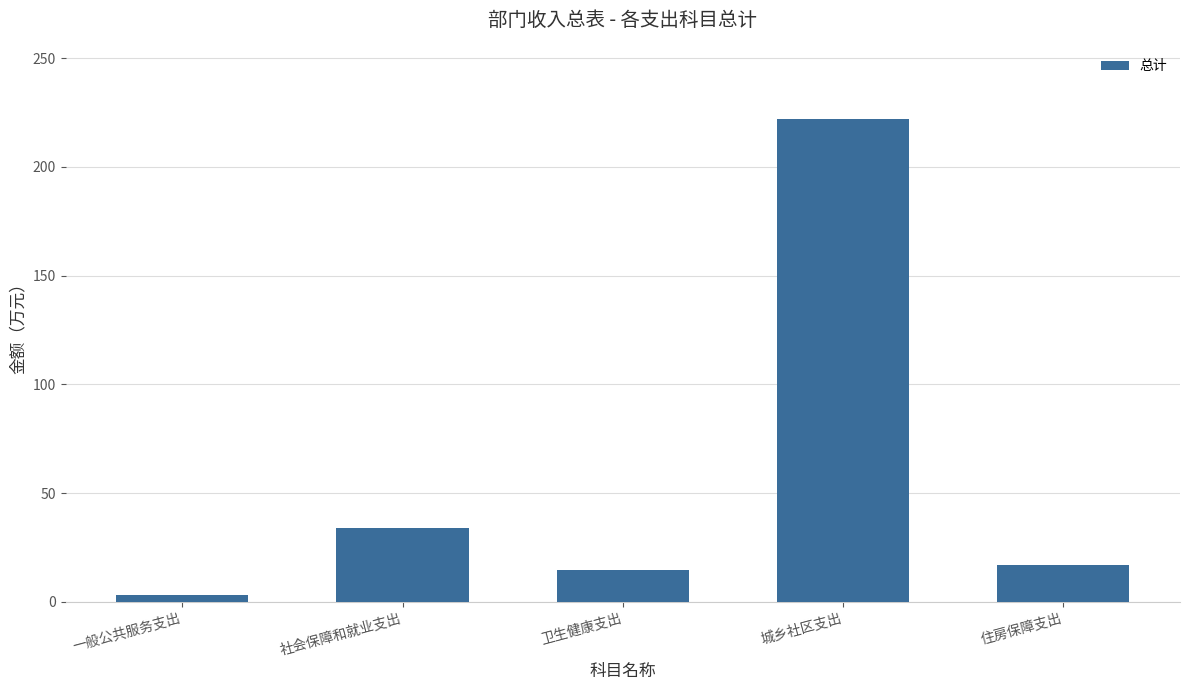

How many values are below 16?

2